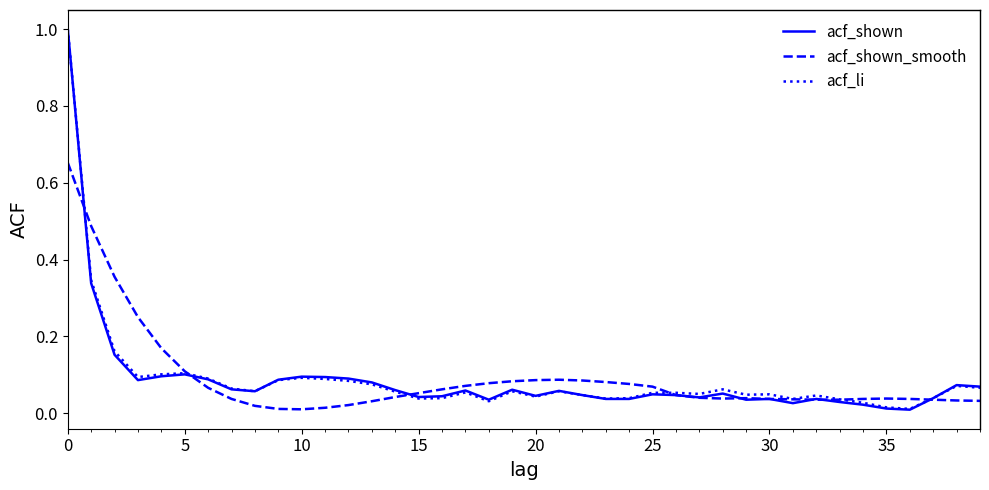

True or false: acf_shown and acf_shown_smooth cross at least once.

True